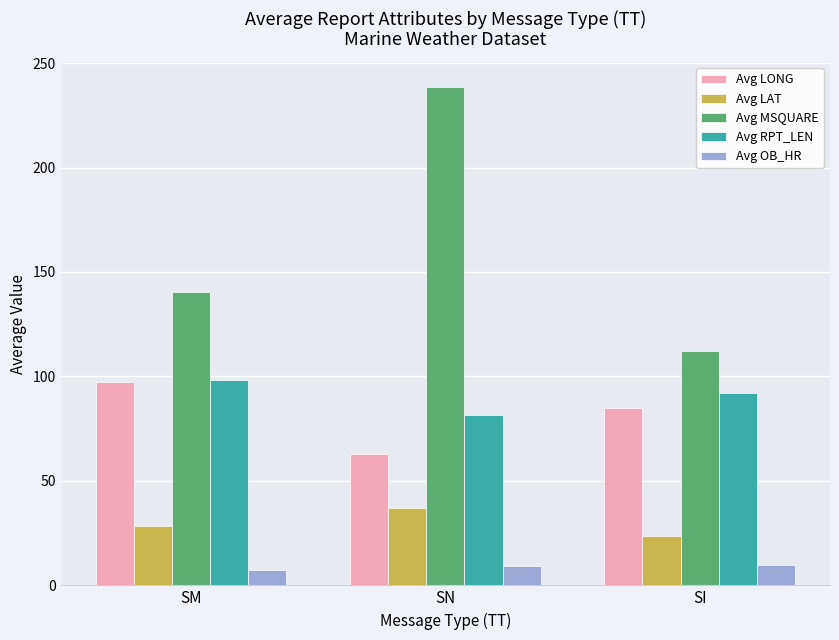

Which series has the widest spread of values?

Avg MSQUARE